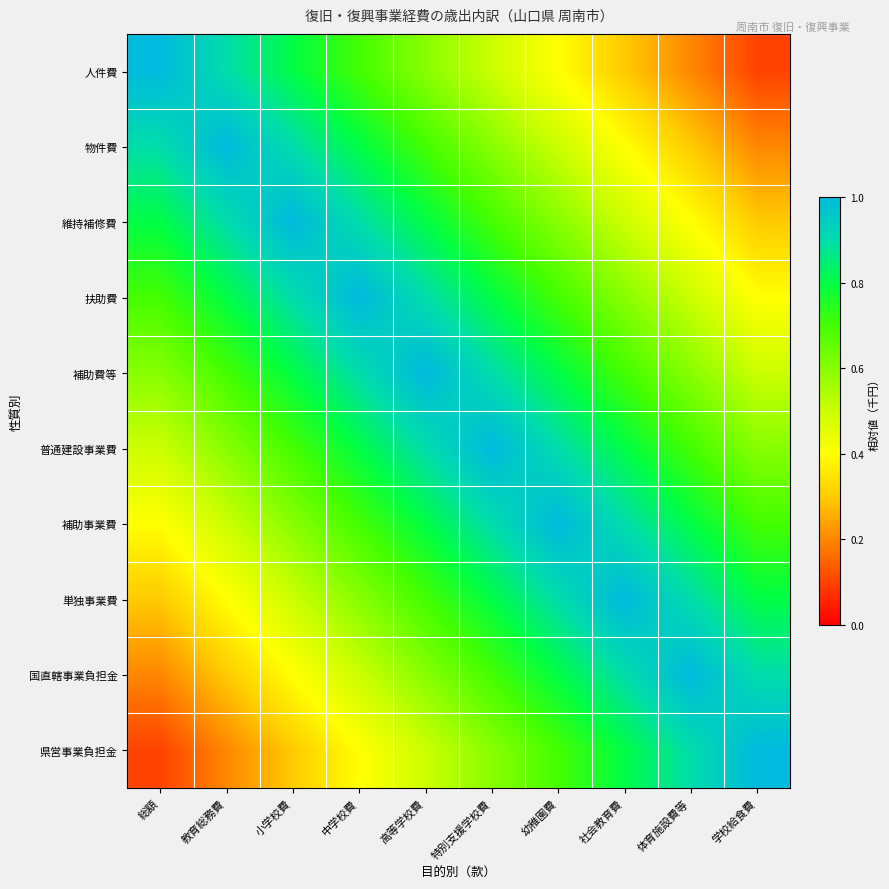

At 教育総務費, list the series in order from smallest to largest.

県営事業負担金, 国直轄事業負担金, 単独事業費, 補助事業費, 普通建設事業費, 補助費等, 扶助費, 人件費, 維持補修費, 物件費